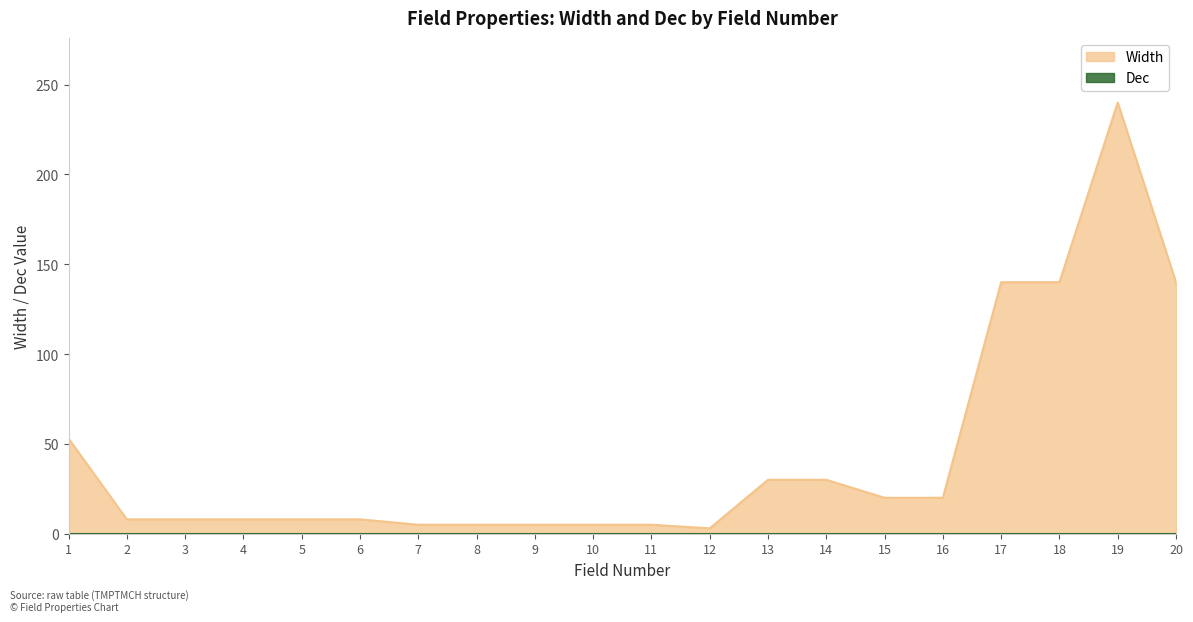

At which category does the data reach its first local valley?

12